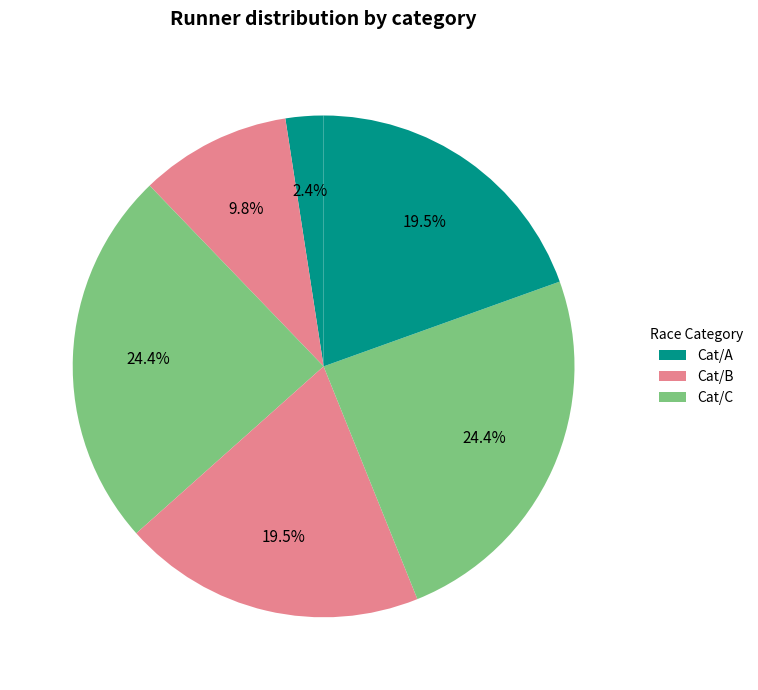

To the nearest percent, what is the average slice percentage?

17%